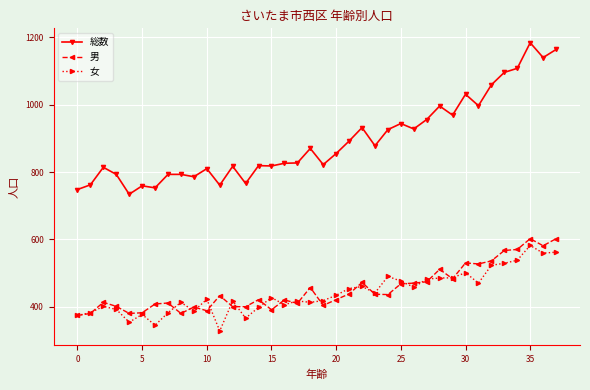

At how many categories does at least one series exceed 1073?

5